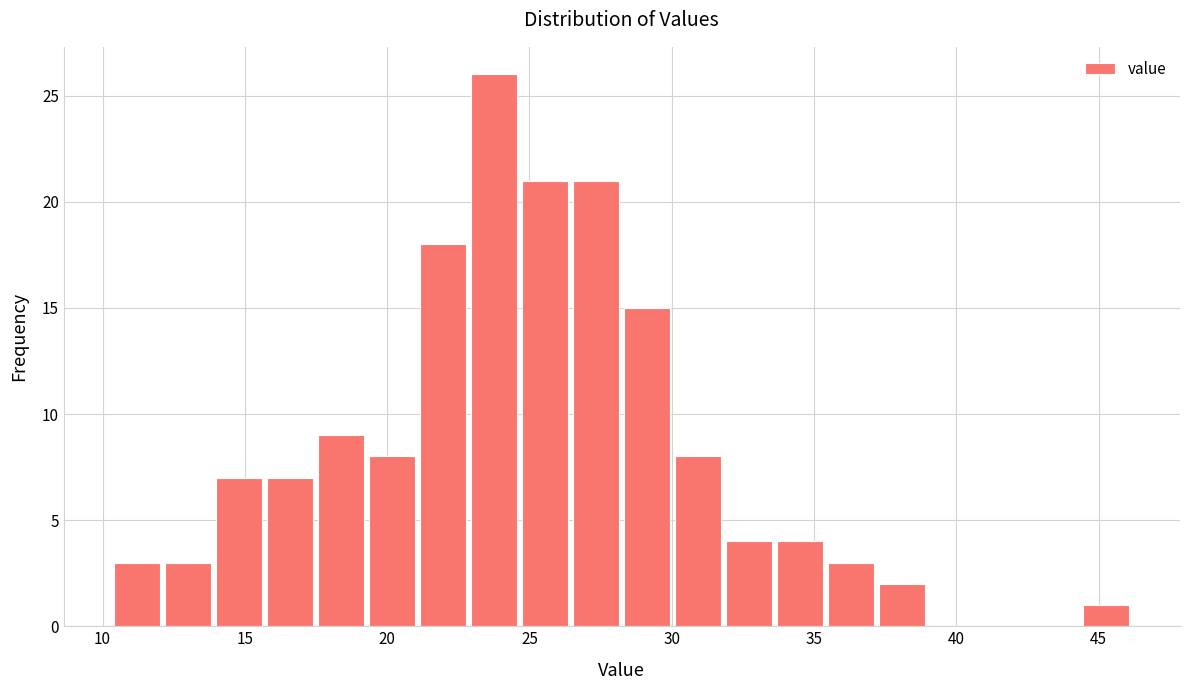

Read against the x-axis, roughly where is the centre of the tallest bar?

24.0